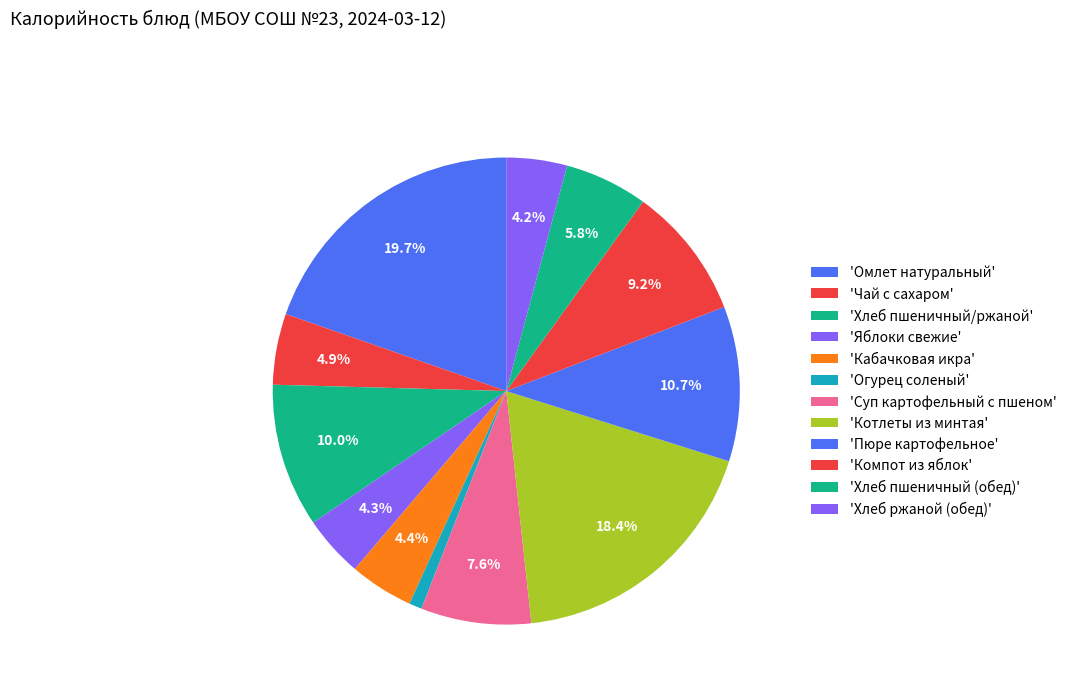

Rank the categories by value from lowest to highest.

Огурец соленый, Хлеб ржаной (обед), Яблоки свежие, Кабачковая икра, Чай с сахаром, Хлеб пшеничный (обед), Суп картофельный с пшеном, Компот из яблок, Хлеб пшеничный/ржаной, Пюре картофельное, Котлеты из минтая, Омлет натуральный